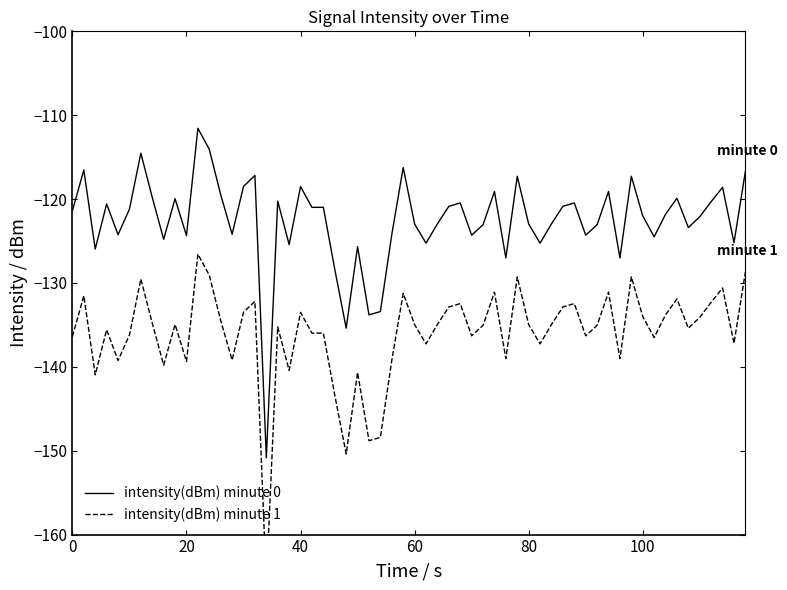

What is the highest value of the intensity(dBm) minute 0 series?

-111.6